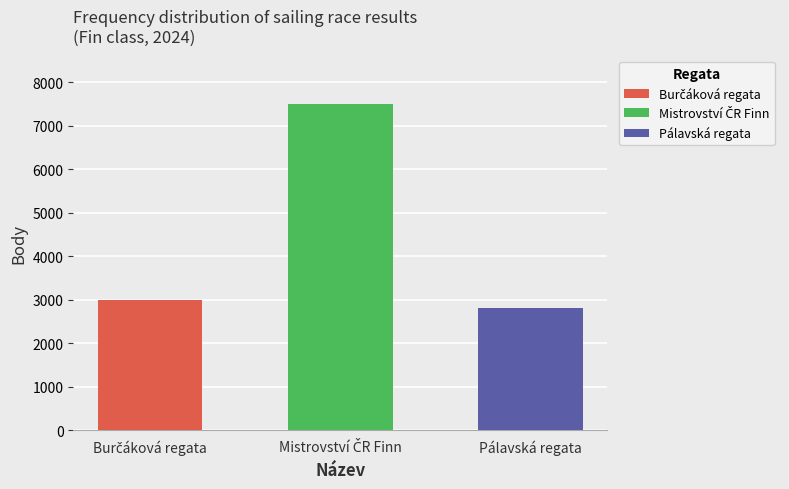

True or false: Body has a value of 2999 at Burčáková regata.

True